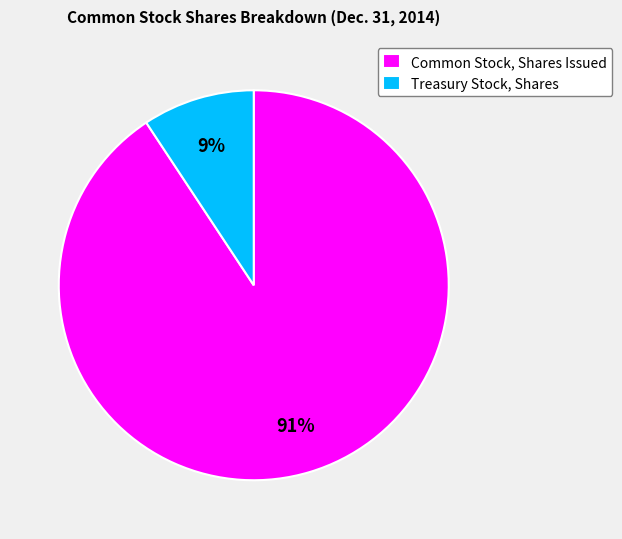

Which has a higher value, Treasury Stock, Shares or Common Stock, Shares Issued?

Common Stock, Shares Issued